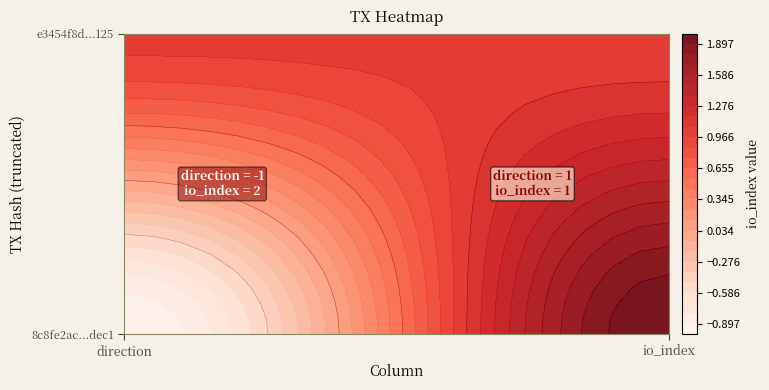

What is the sum of all e3454f8da0cf03d17168f9b3bce5e580cc91125 values?

2